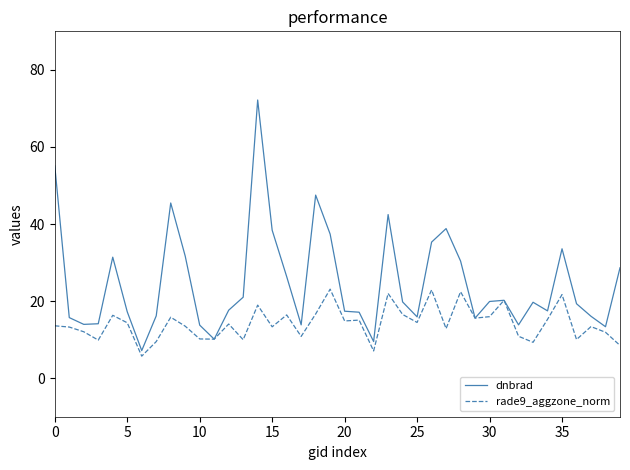

List the series in order of their peak value, highest first.

dnbrad, rade9_aggzone_norm